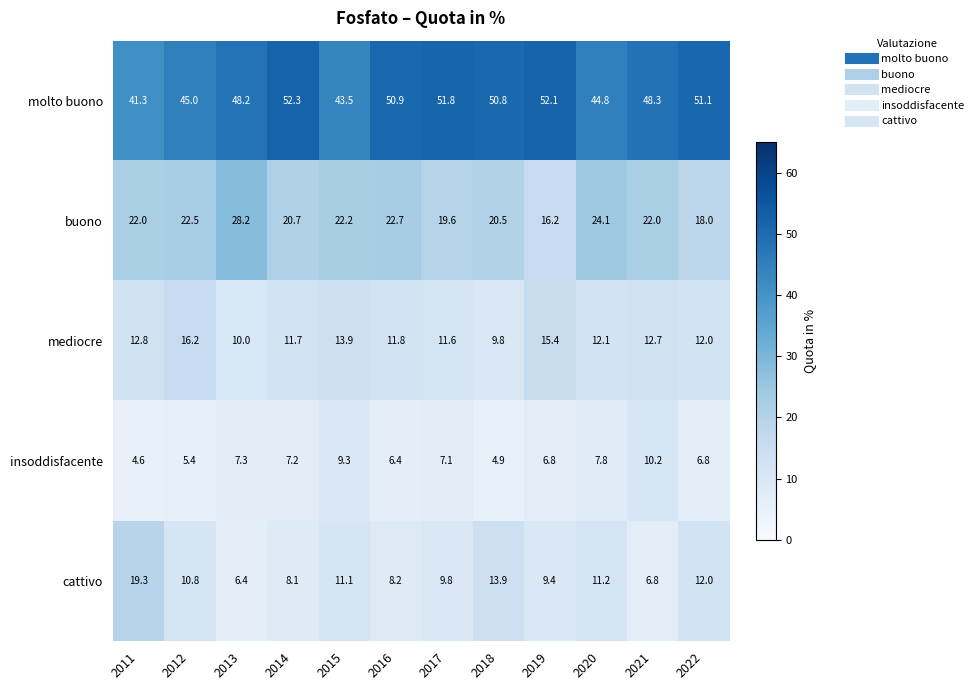

At how many categories does at least one series exceed 48?

8